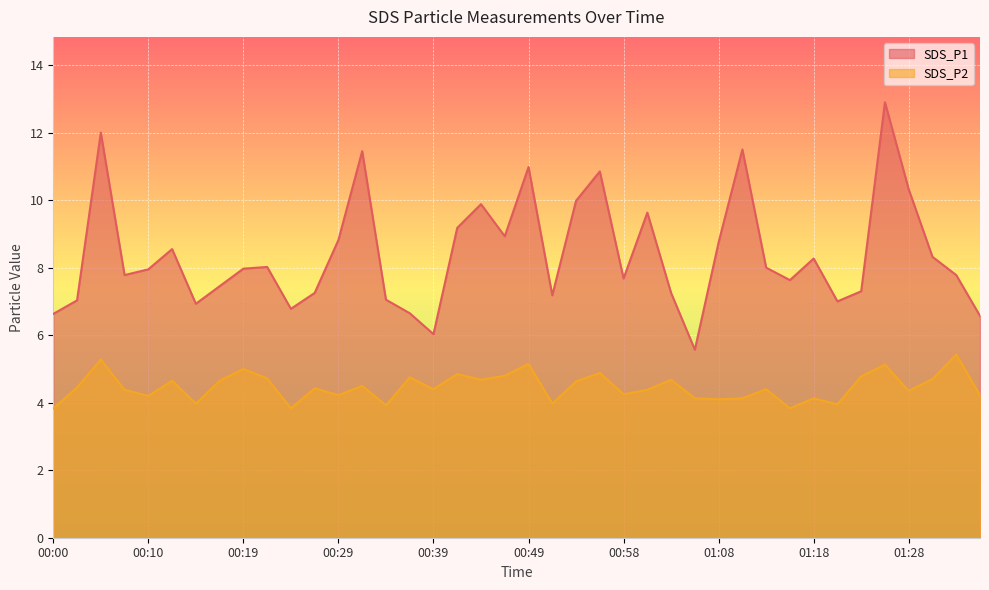

At which category is the sum across all series the highest?

01:25